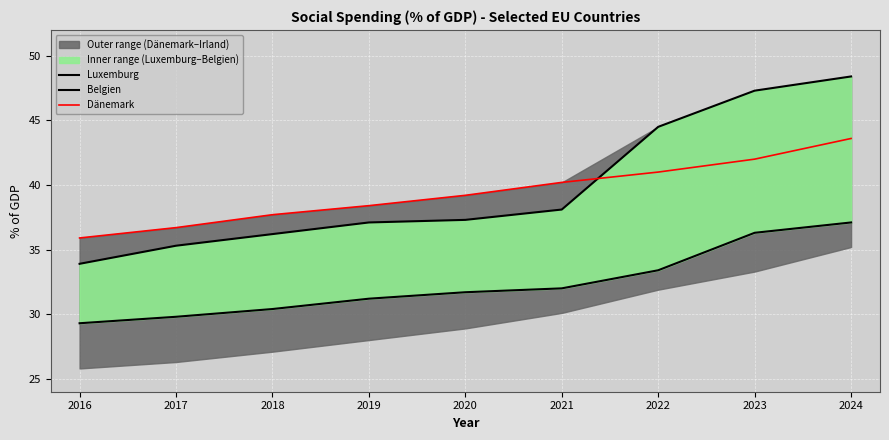

What is the minimum value for Belgien?

29.3